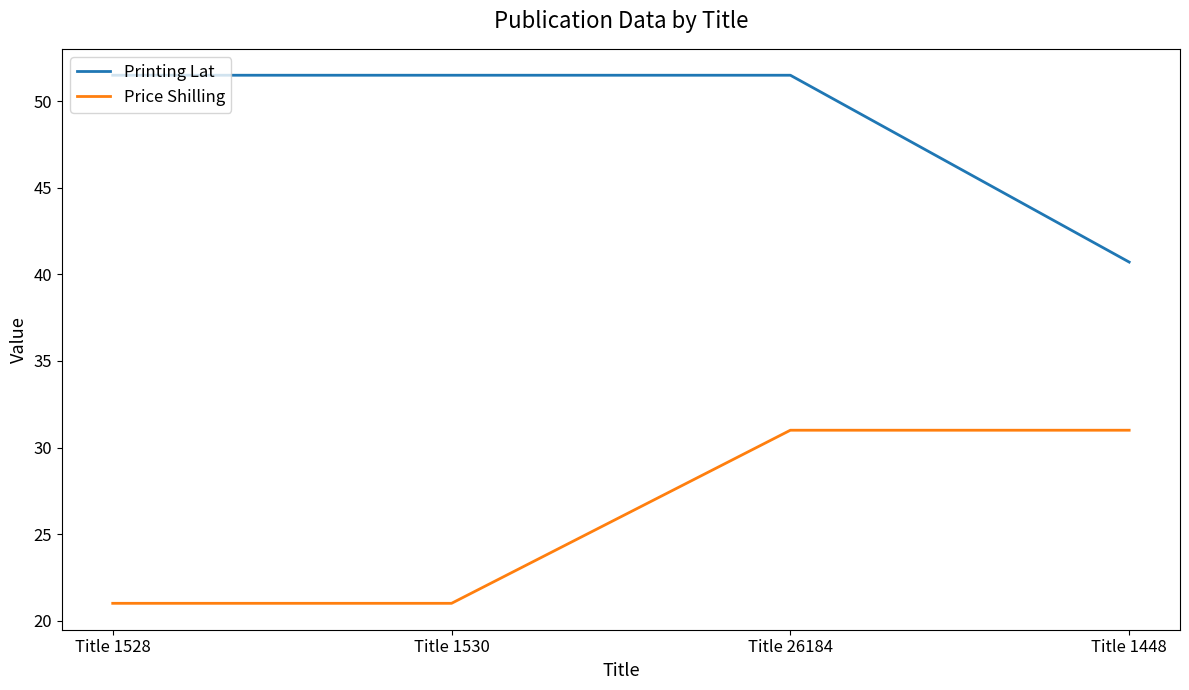

True or false: Price Shilling and Printing Lat intersect in this chart.

False